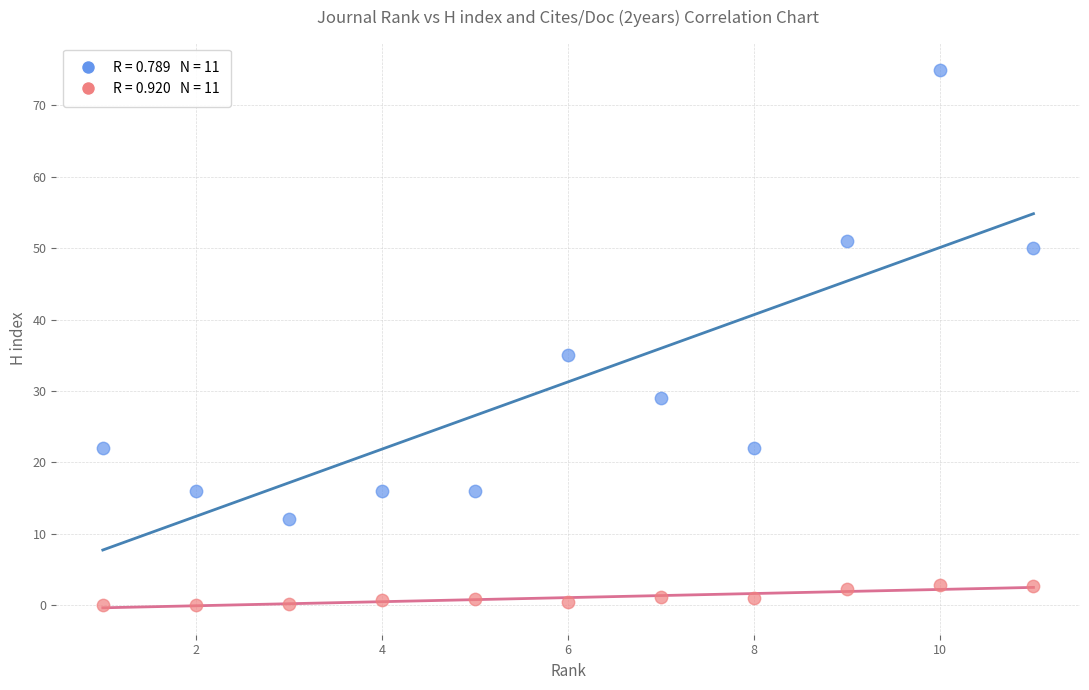

Across all series, what Y value is closest to 37?

35.0